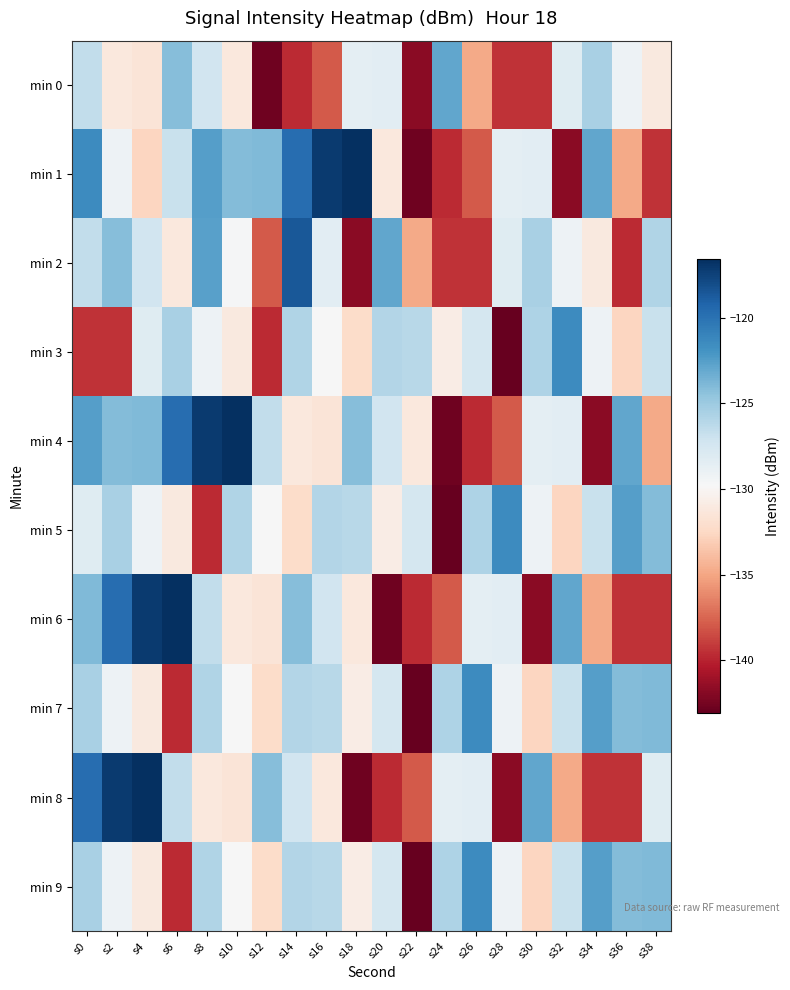

Rank the series by their maximum value, from lowest to highest.

min 0, min 3, min 5, min 7, min 9, min 2, min 1, min 4, min 6, min 8